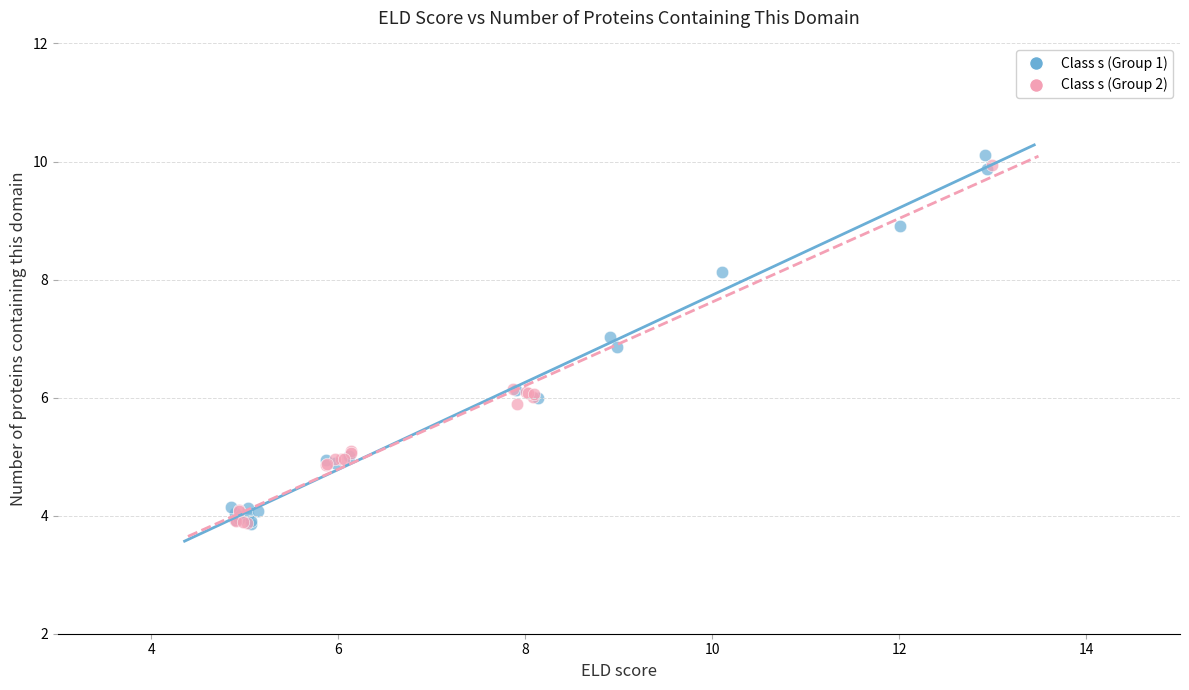

What are all the series names shown in the legend?

Class s (Group 1), Class s (Group 2)